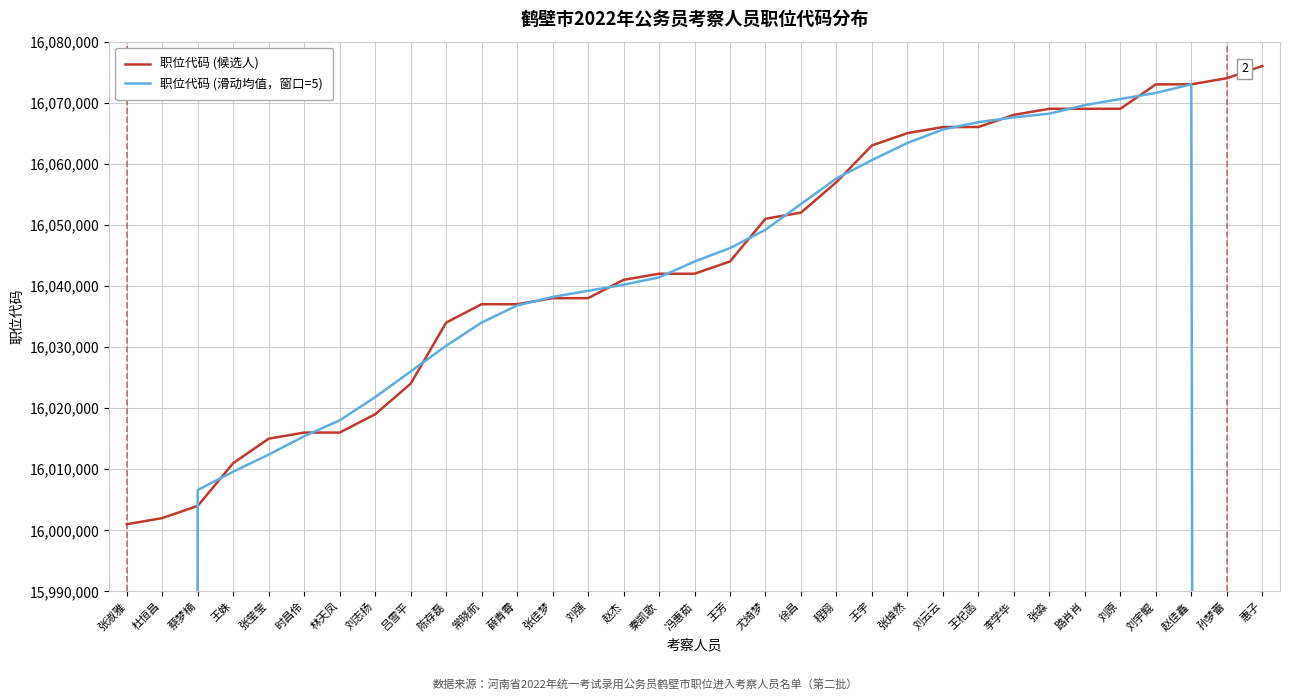

How many data points does each series have?

33